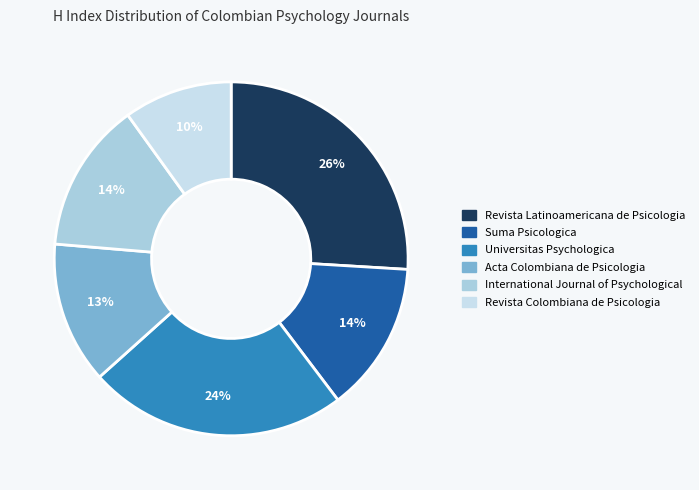

What percentage is the Revista Latinoamericana de Psicologia slice, to the nearest percent?

26%